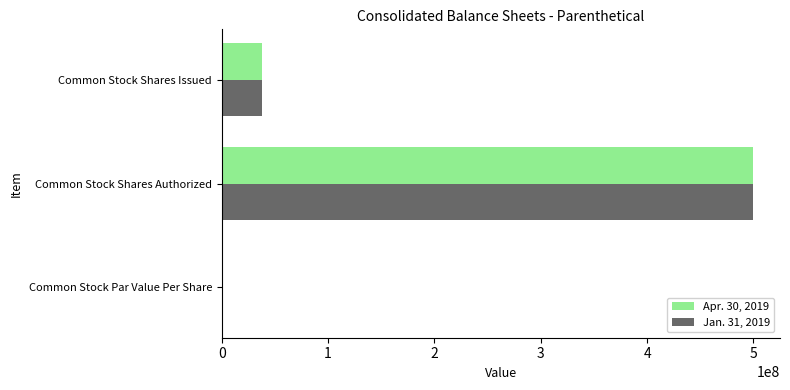

What are all the series names shown in the legend?

Apr. 30, 2019, Jan. 31, 2019